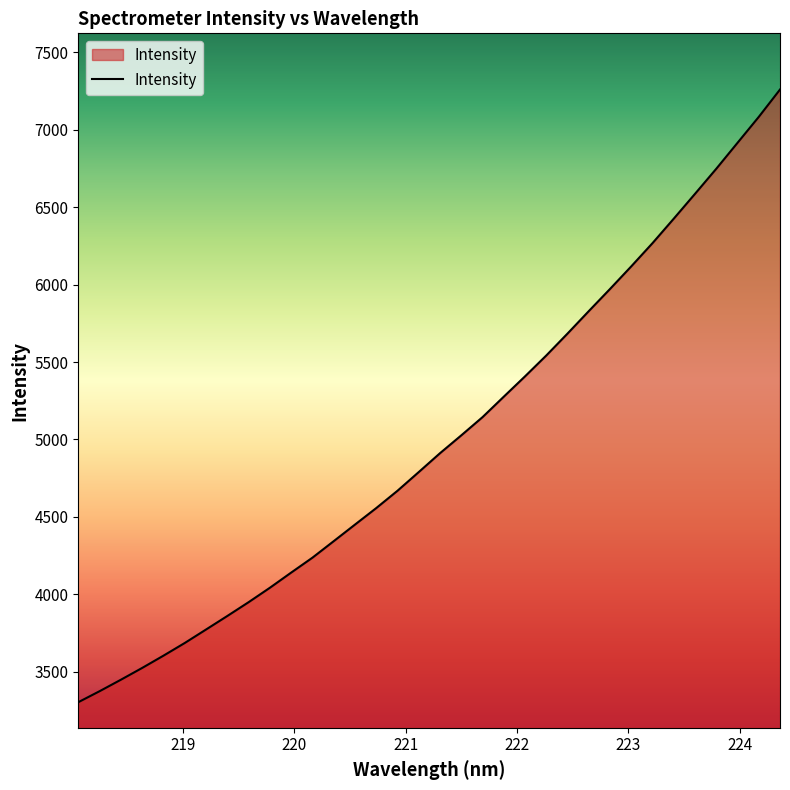

How many lines are shown in the chart?

1